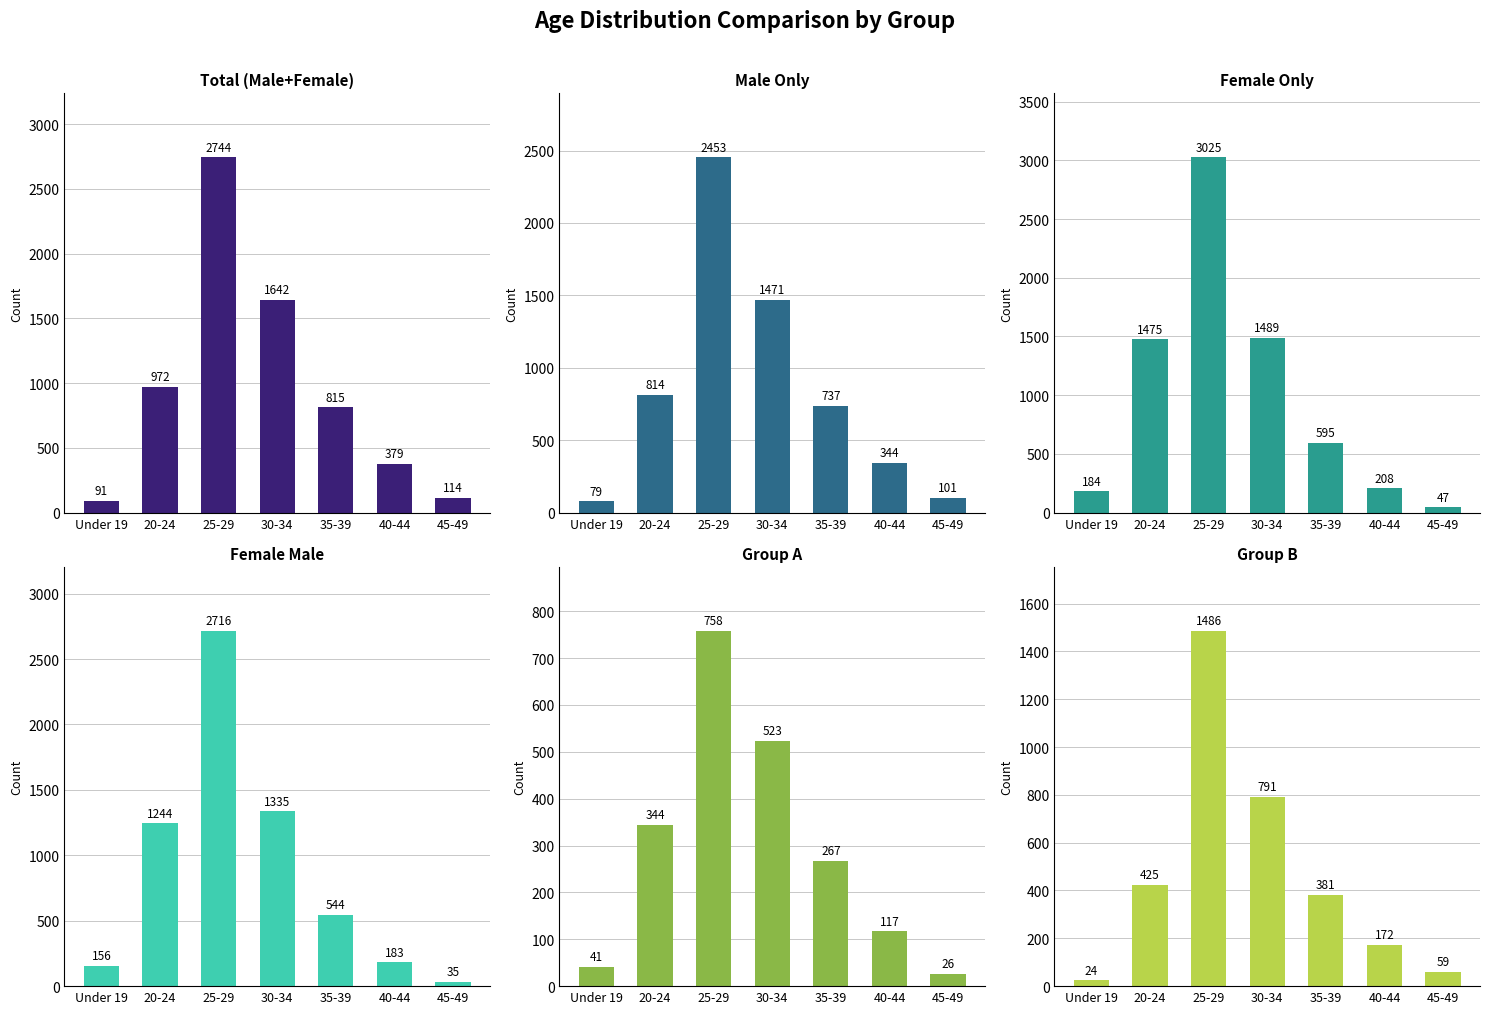

Rank the series by their maximum value, from highest to lowest.

Female Only, Total (Male+Female), Female Male, Male Only, Group B, Group A